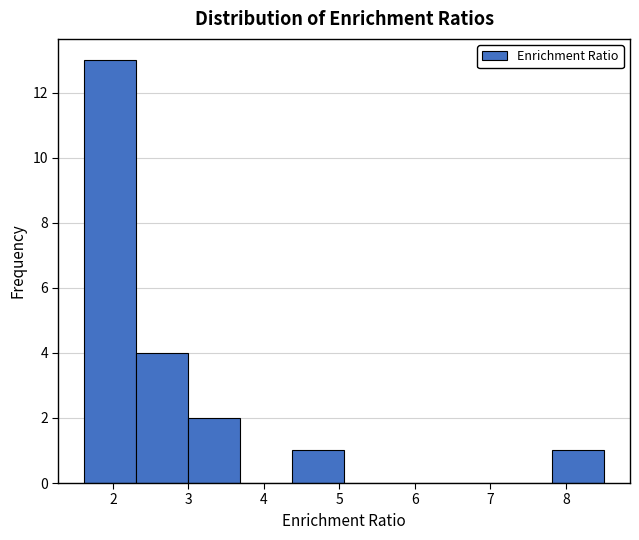

Over which range of the x-axis is the bar tallest?

1.6 to 2.3